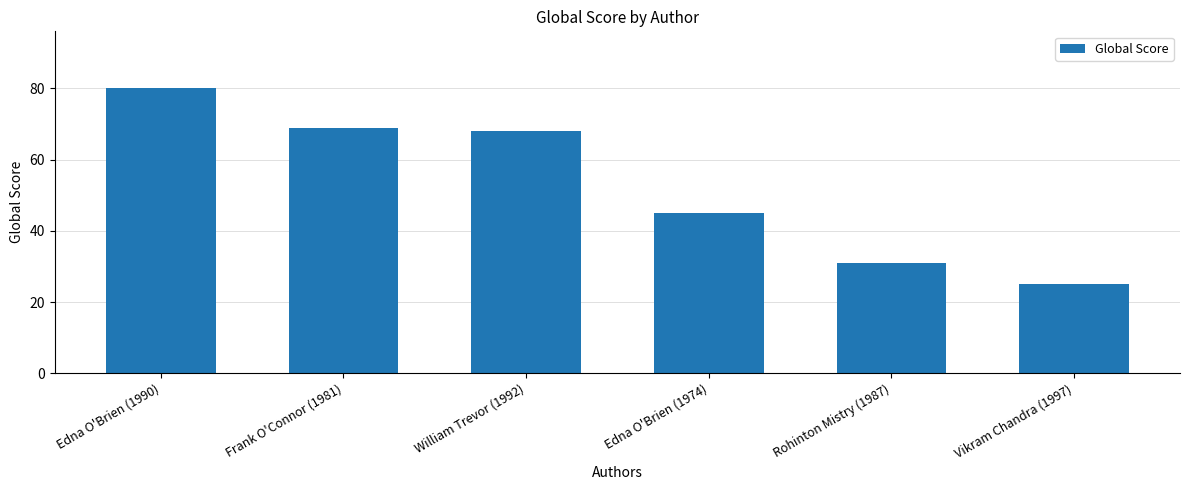

The chart shows a value of 25 at Vikram Chandra (1997). True or false?

True